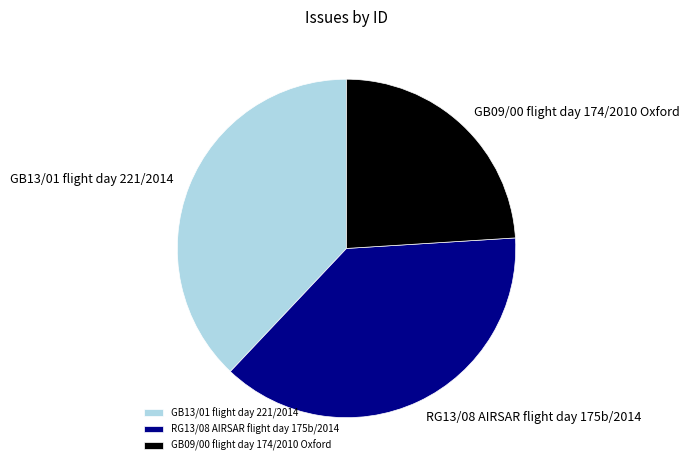

True or false: RG13/08 AIRSAR flight day 175b/2014 accounts for 43% of the total.

False